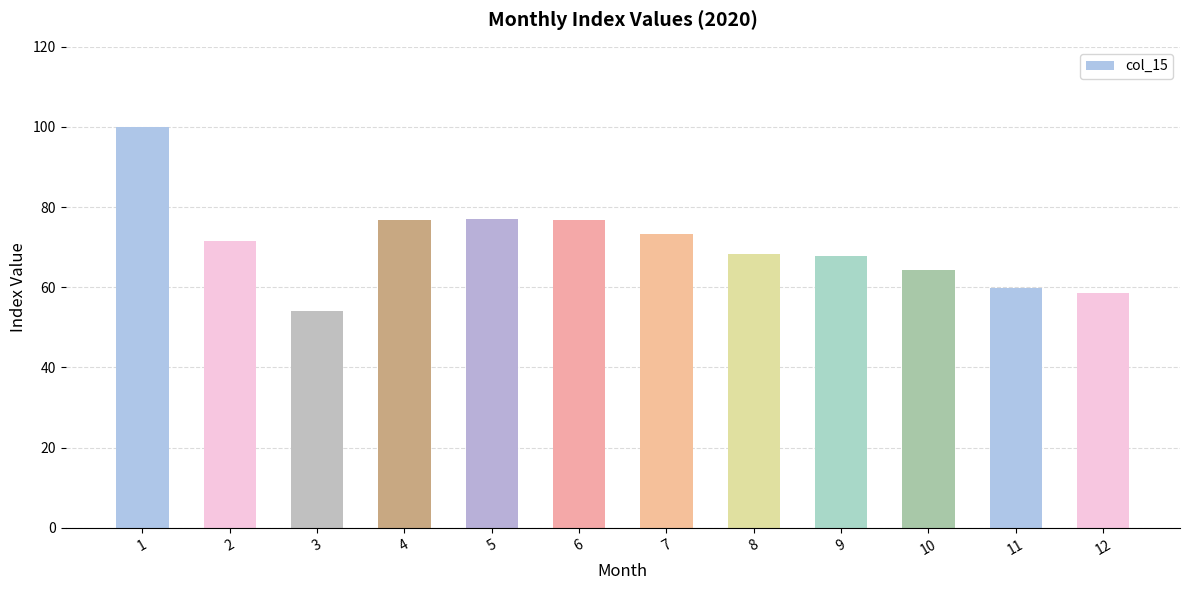

Is it true that the value at 2 is 25.2?

False